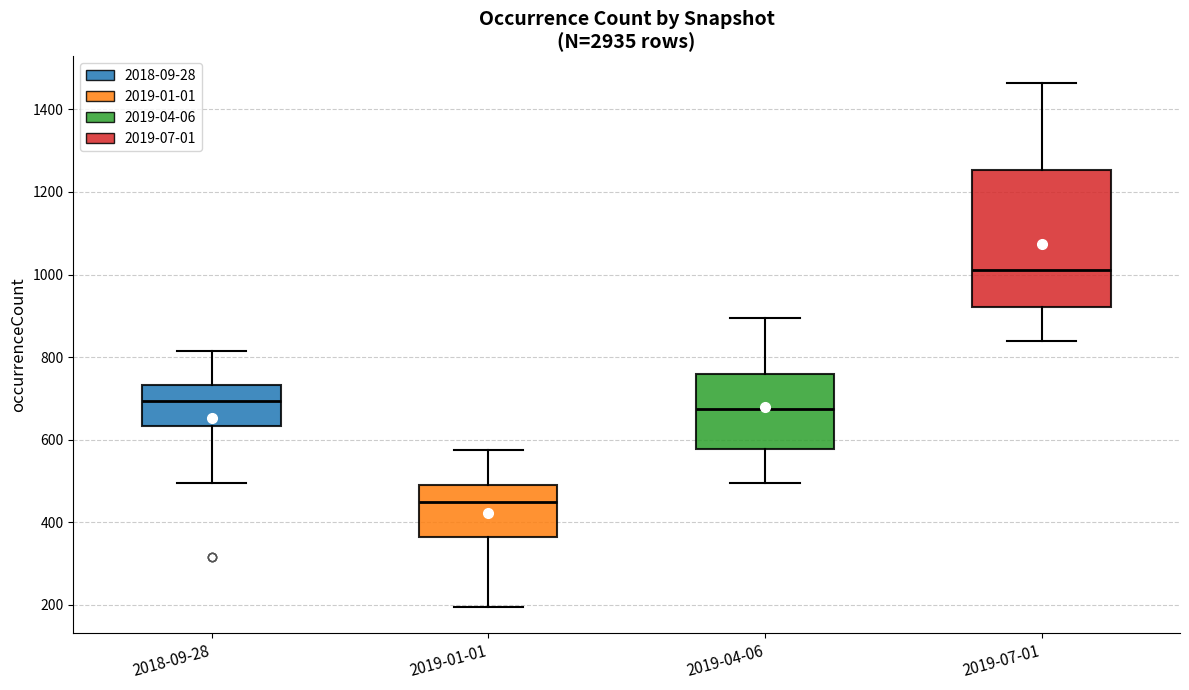

Which box is the tallest, from its lower edge to its upper edge?

2019-07-01